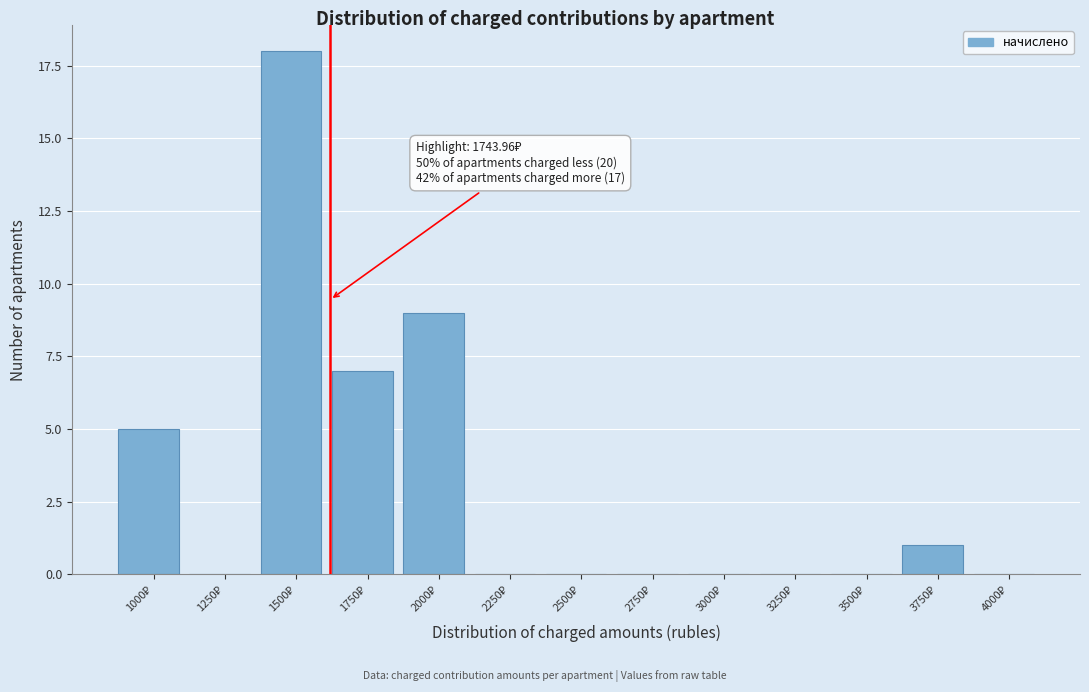

What is the sum of all values?

40